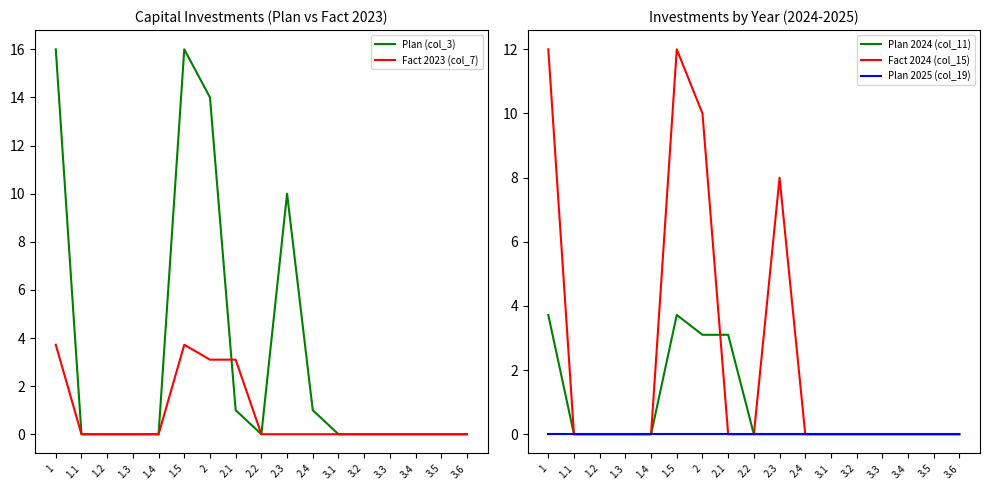

Reading right to left, extract all data points from this chart.

Plan (col_3): 3.6=0.0	3.5=0.0	3.4=0.0	3.3=0.0	3.2=0.0	3.1=0.0	2.4=1.0	2.3=10.0	2.2=0.0	2.1=1.0	2=14.0	1.5=16.0	1.4=0.0	1.3=0.0	1.2=0.0	1.1=0.0	1=16.0
Fact 2023 (col_7): 3.6=0.0	3.5=0.0	3.4=0.0	3.3=0.0	3.2=0.0	3.1=0.0	2.4=0.0	2.3=0.0	2.2=0.0	2.1=3.1	2=3.1	1.5=3.7	1.4=0.0	1.3=0.0	1.2=0.0	1.1=0.0	1=3.7
Plan 2024 (col_11): 3.6=0.0	3.5=0.0	3.4=0.0	3.3=0.0	3.2=0.0	3.1=0.0	2.4=0.0	2.3=0.0	2.2=0.0	2.1=3.1	2=3.1	1.5=3.7	1.4=0.0	1.3=0.0	1.2=0.0	1.1=0.0	1=3.7
Fact 2024 (col_15): 3.6=0.0	3.5=0.0	3.4=0.0	3.3=0.0	3.2=0.0	3.1=0.0	2.4=0.0	2.3=8.0	2.2=0.0	2.1=0.0	2=10.0	1.5=12.0	1.4=0.0	1.3=0.0	1.2=0.0	1.1=0.0	1=12.0
Plan 2025 (col_19): 3.6=0.0	3.5=0.0	3.4=0.0	3.3=0.0	3.2=0.0	3.1=0.0	2.4=0.0	2.3=0.0	2.2=0.0	2.1=0.0	2=0.0	1.5=0.0	1.4=0.0	1.3=0.0	1.2=0.0	1.1=0.0	1=0.0